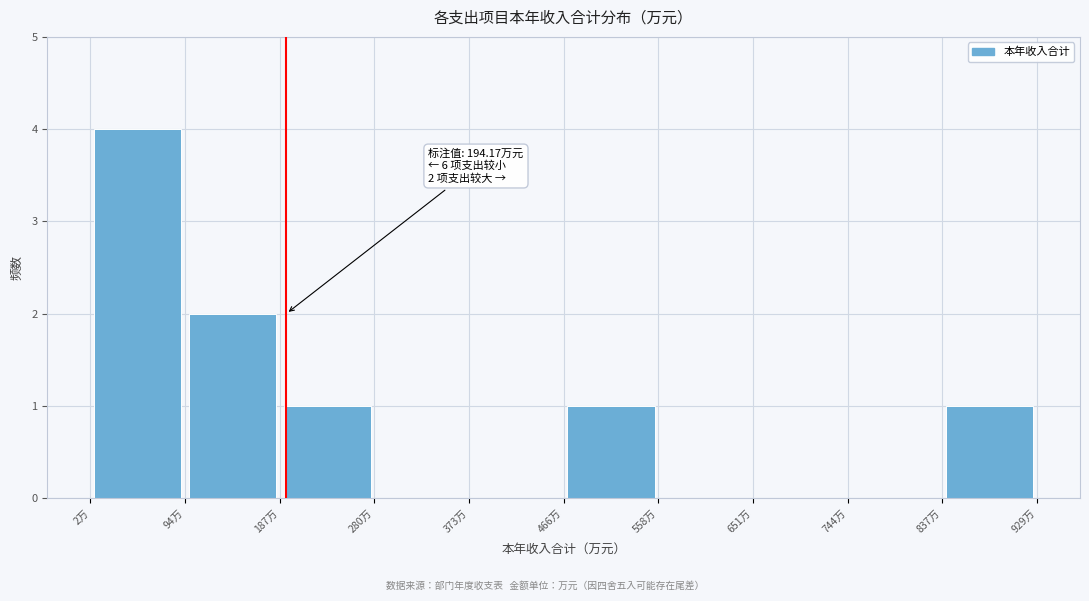

Which range on the x-axis has the tallest bar?

0 to 90